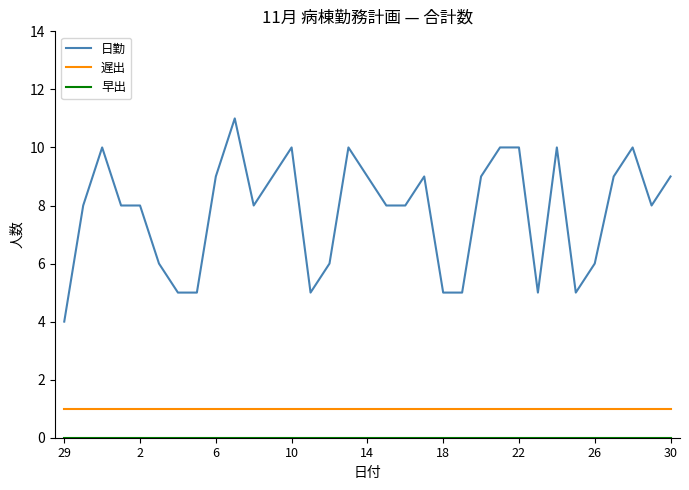

Which series has the largest range (max minus min)?

日勤